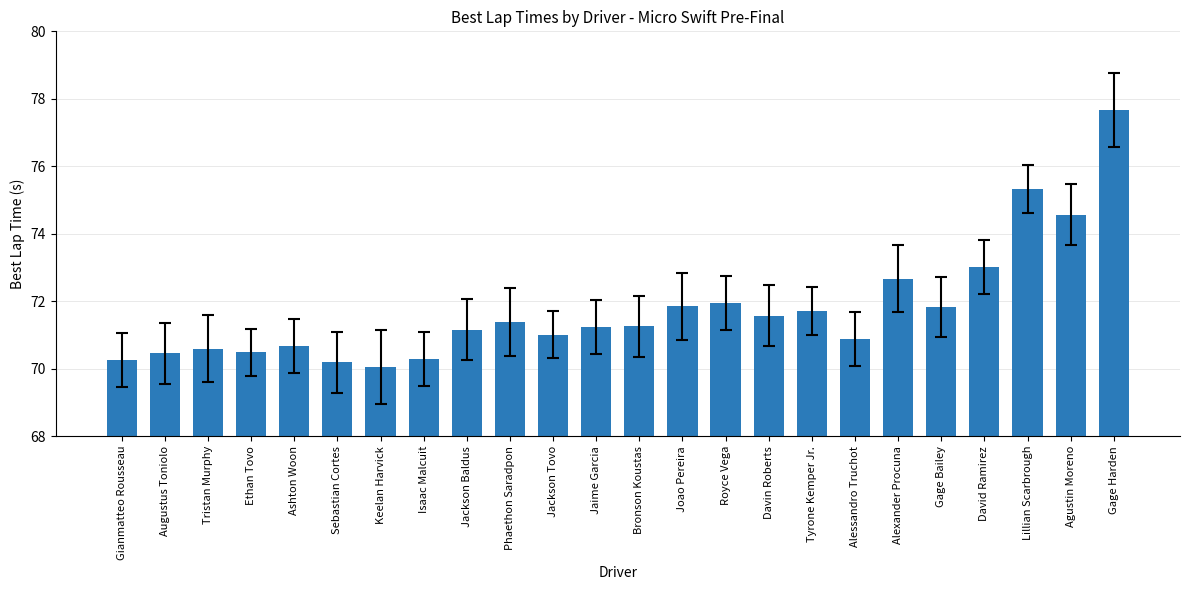

How many data points does each series have?

24